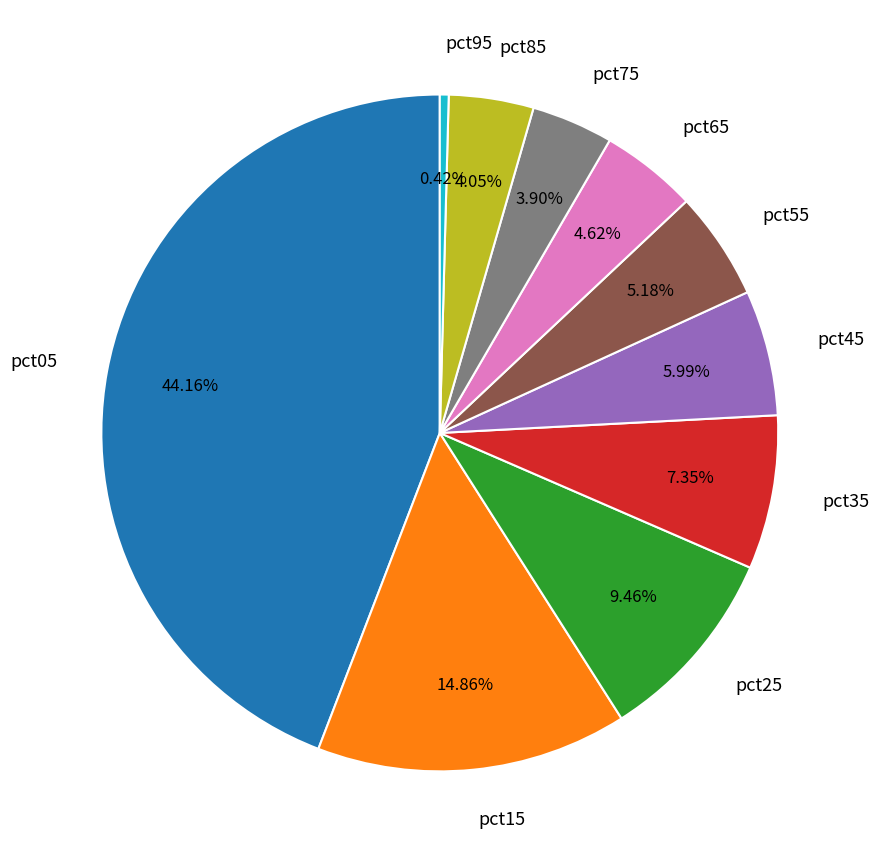

To the nearest percent, what is the combined percentage of pct55 and pct05?

49%